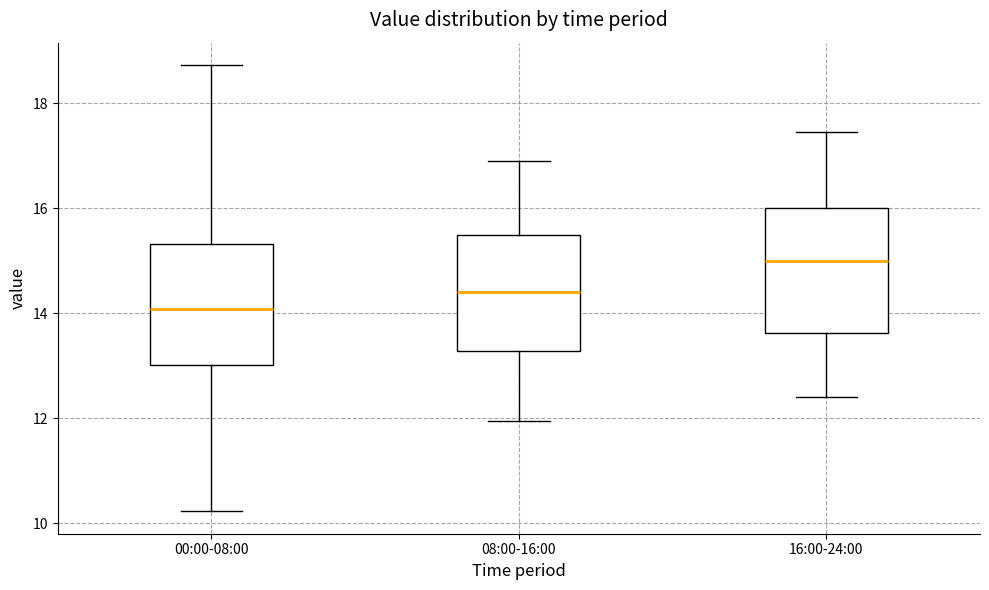

Which box's median line is the highest?

16:00-24:00